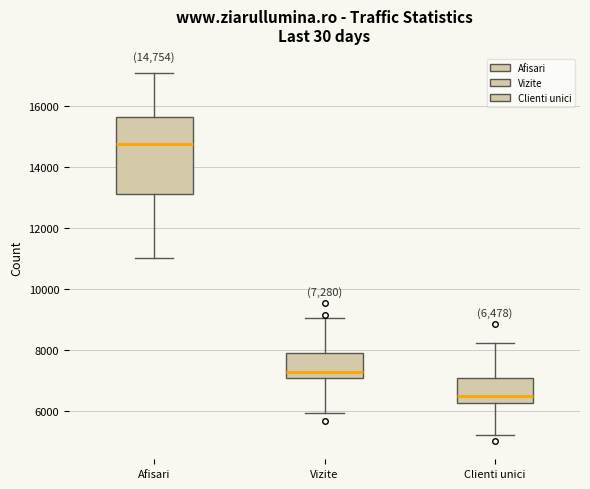

Comparing the boxes themselves (not the whiskers), which one is the tallest?

Afisari